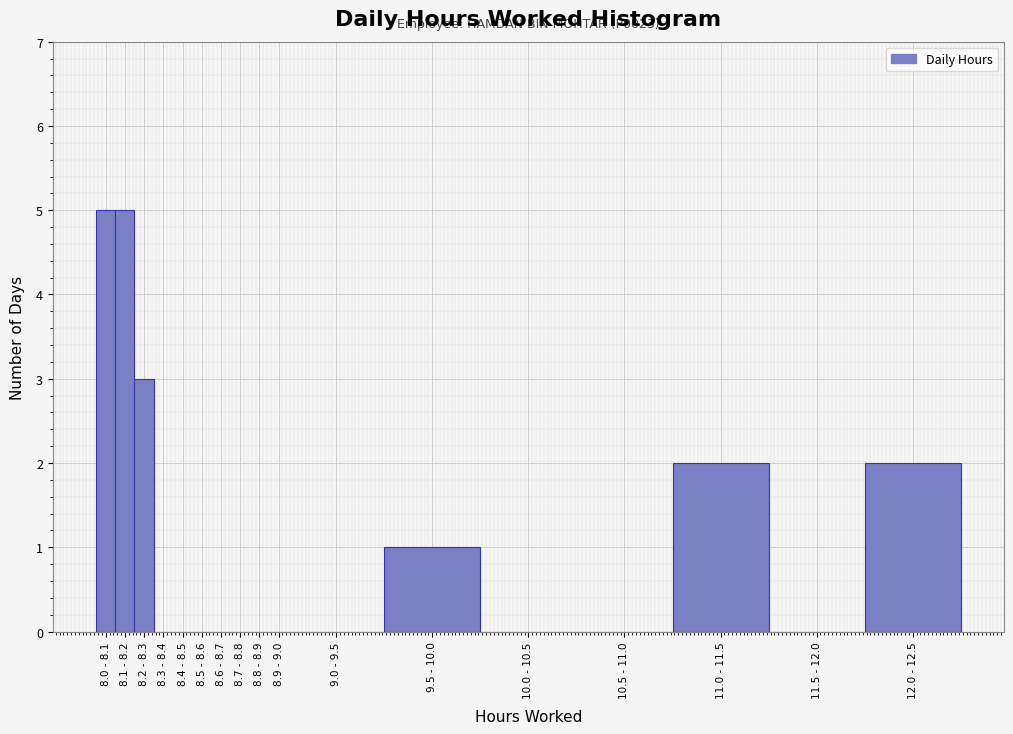

Approximately how many times larger is the value at 8.0 - 8.1 compared to 9.5 - 10.0?

5.0